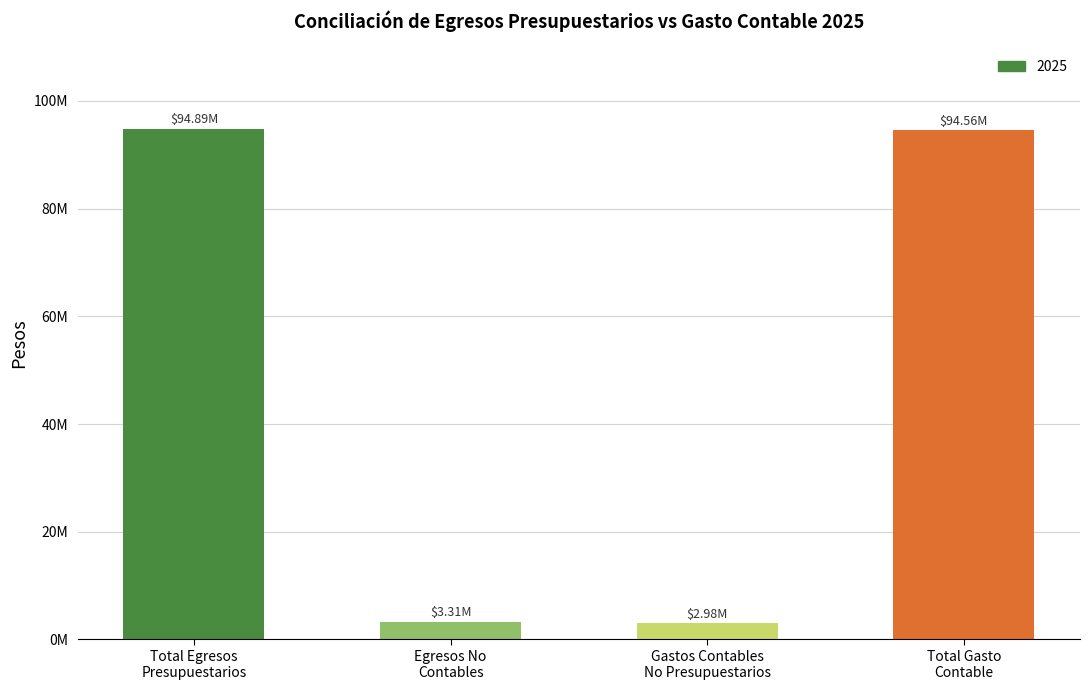

Which category has the lowest value across all series?

Gastos Contables No Presupuestarios